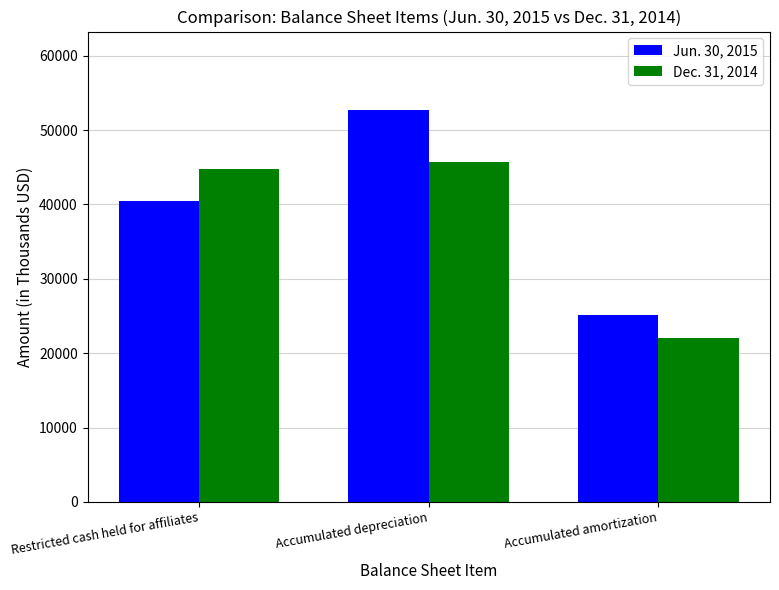

At how many categories does at least one series exceed 24412?

3